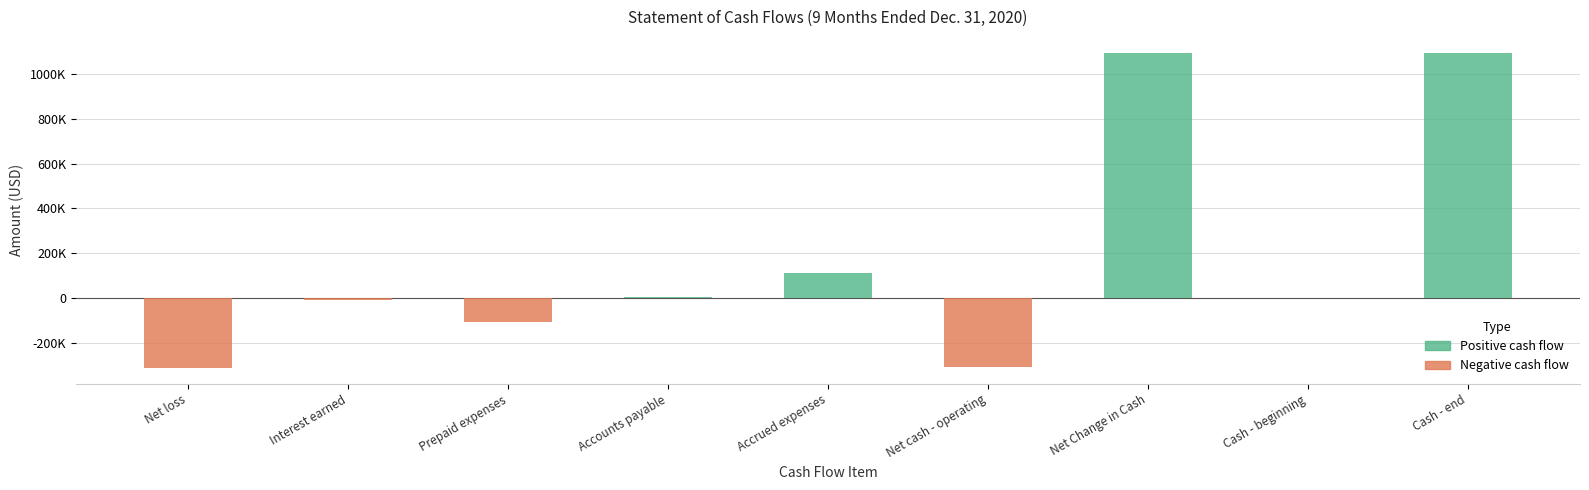

Which category has the lowest value across all series?

Net loss